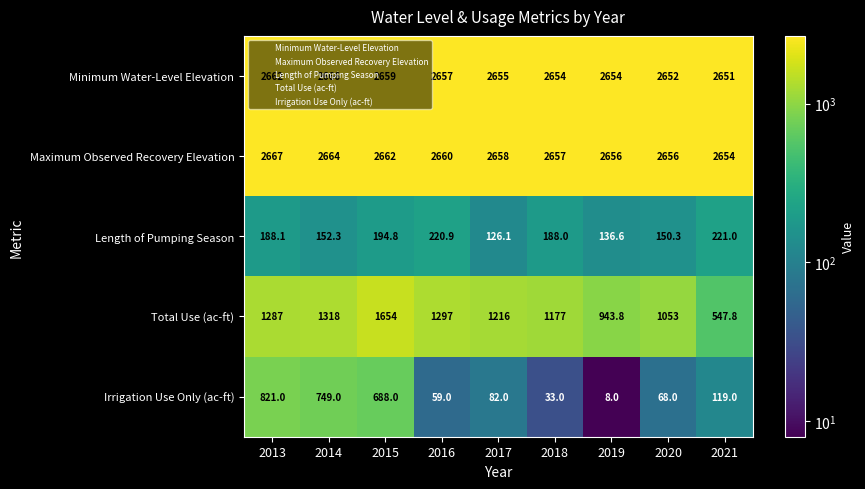

Is it true that Length of Pumping Season equals 238.8 at 2014?

False